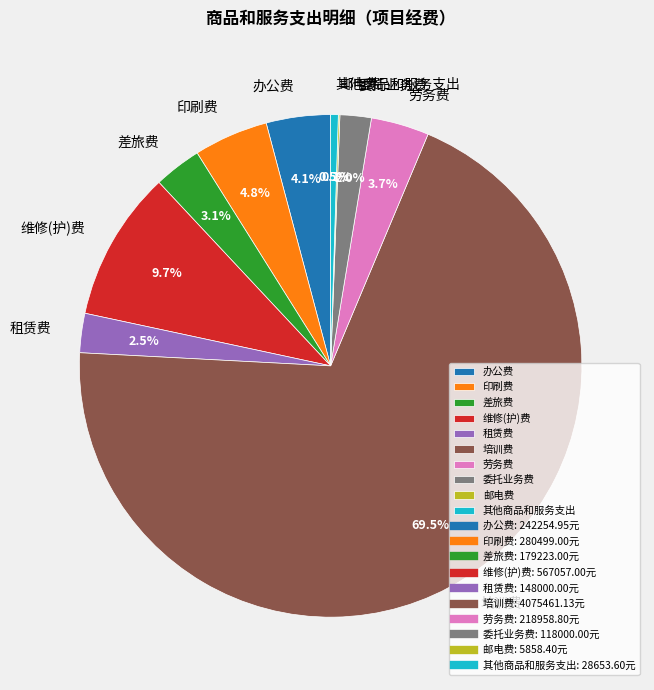

Which category accounts for the majority?

培训费